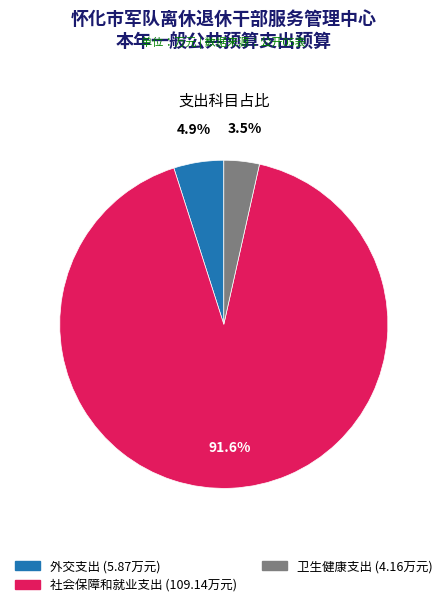

What is the smallest slice in the pie chart?

卫生健康支出